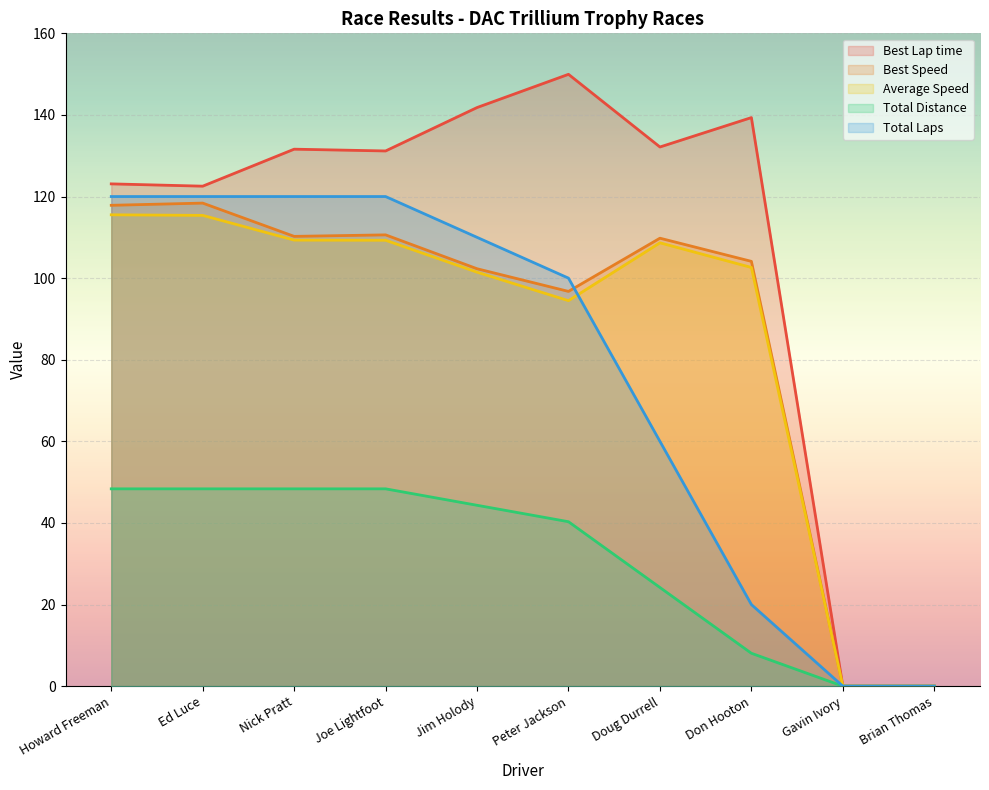

Where is the first local maximum for Best Lap time?

Nick Pratt